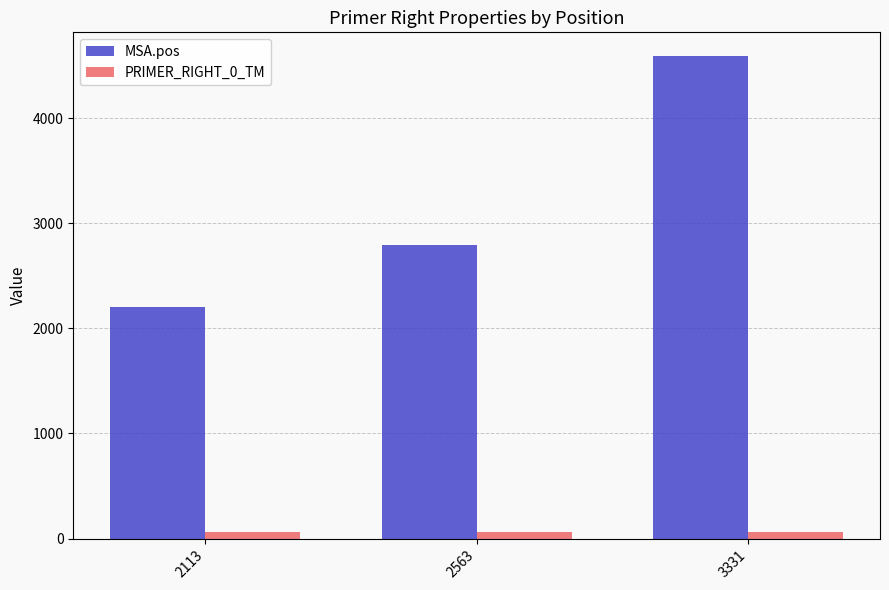

What is the value of the PRIMER_RIGHT_0_TM bar at the 3rd from the left?

60.1